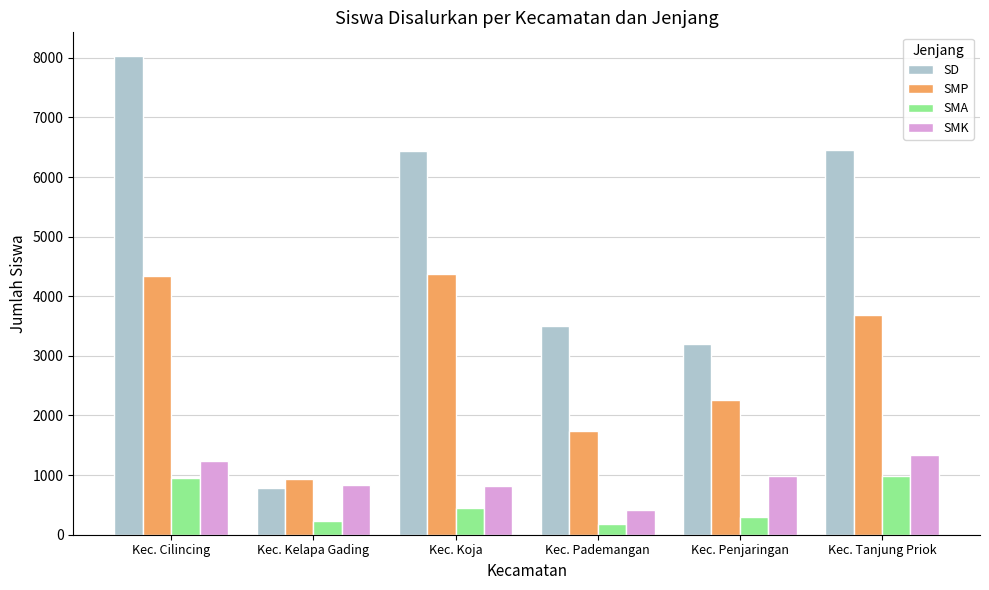

List the series in order of their peak value, highest first.

SD, SMP, SMK, SMA